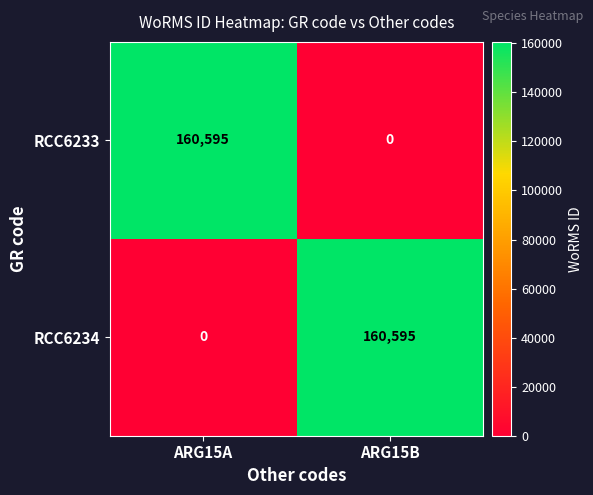

True or false: RCC6234 has a value of 160595 at ARG15B.

True